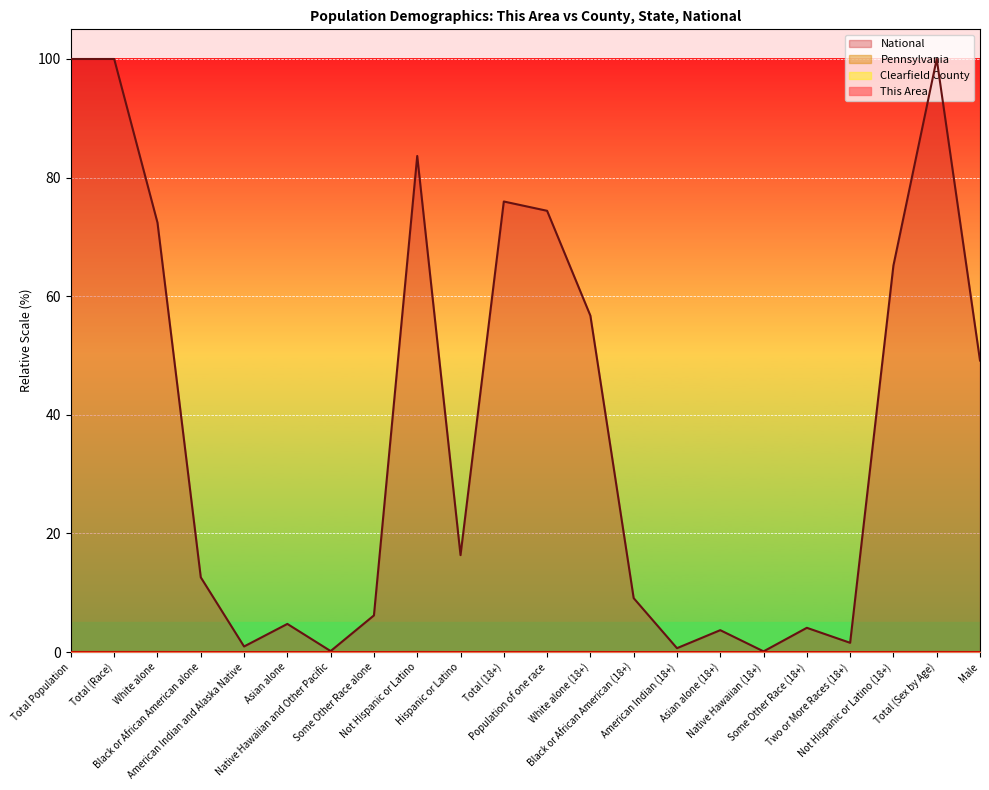

What are all the series names shown in the legend?

This Area, Clearfield County, Pennsylvania, National